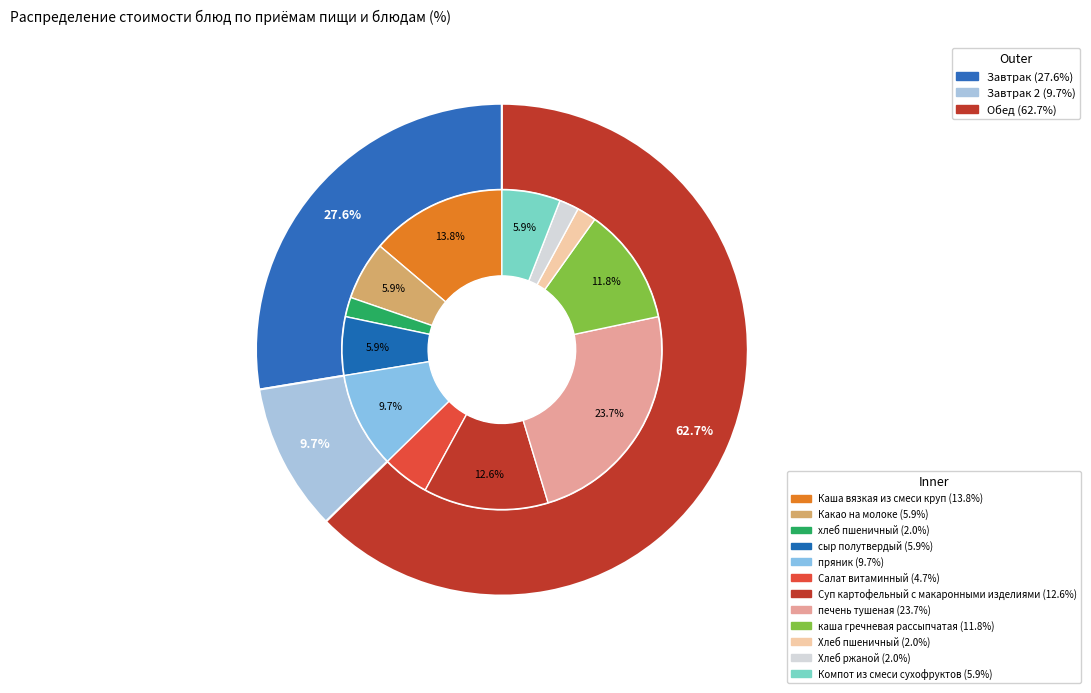

Which slice is the largest?

печень тушеная